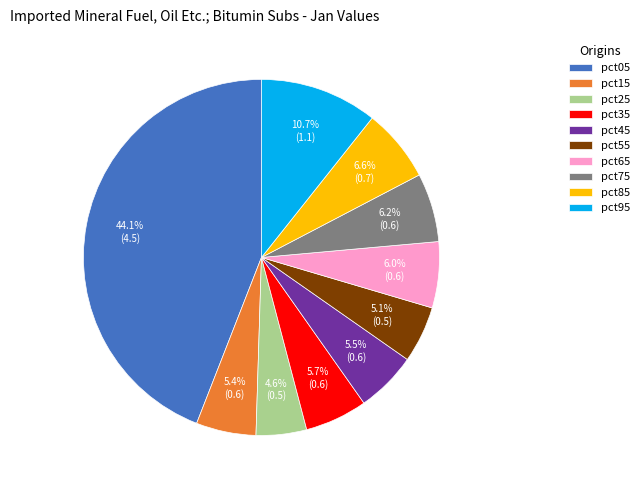

Combined, what portion of the pie is pct35 and pct25?

10.3%